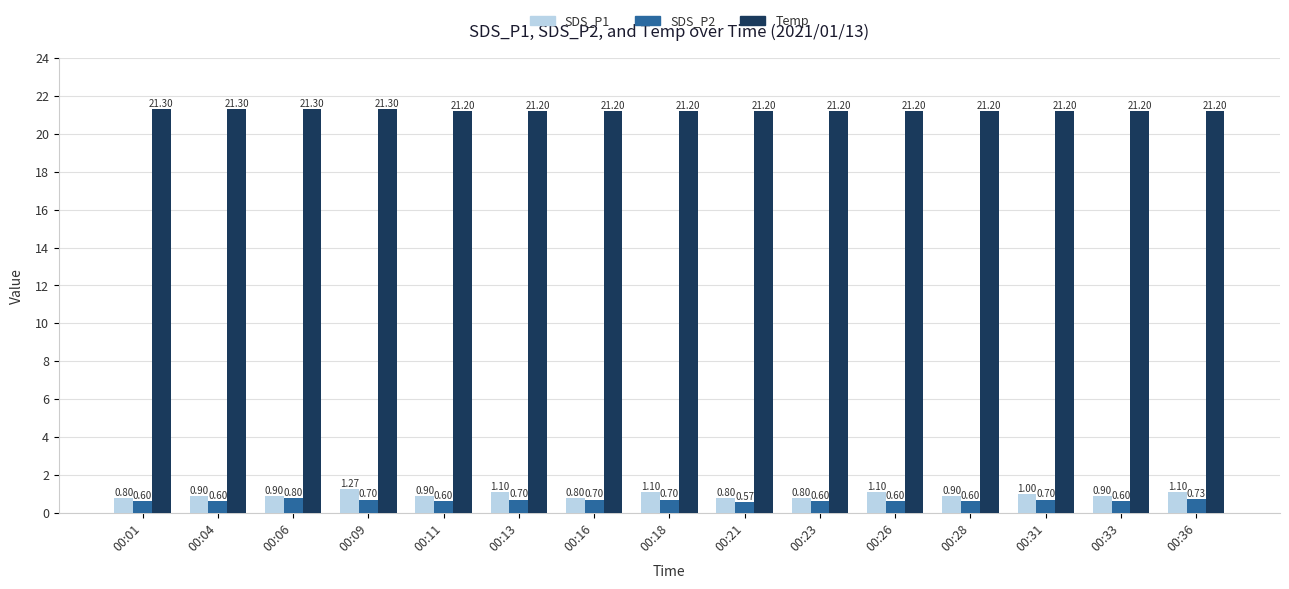

What is the sum of all SDS_P2 values?

9.8